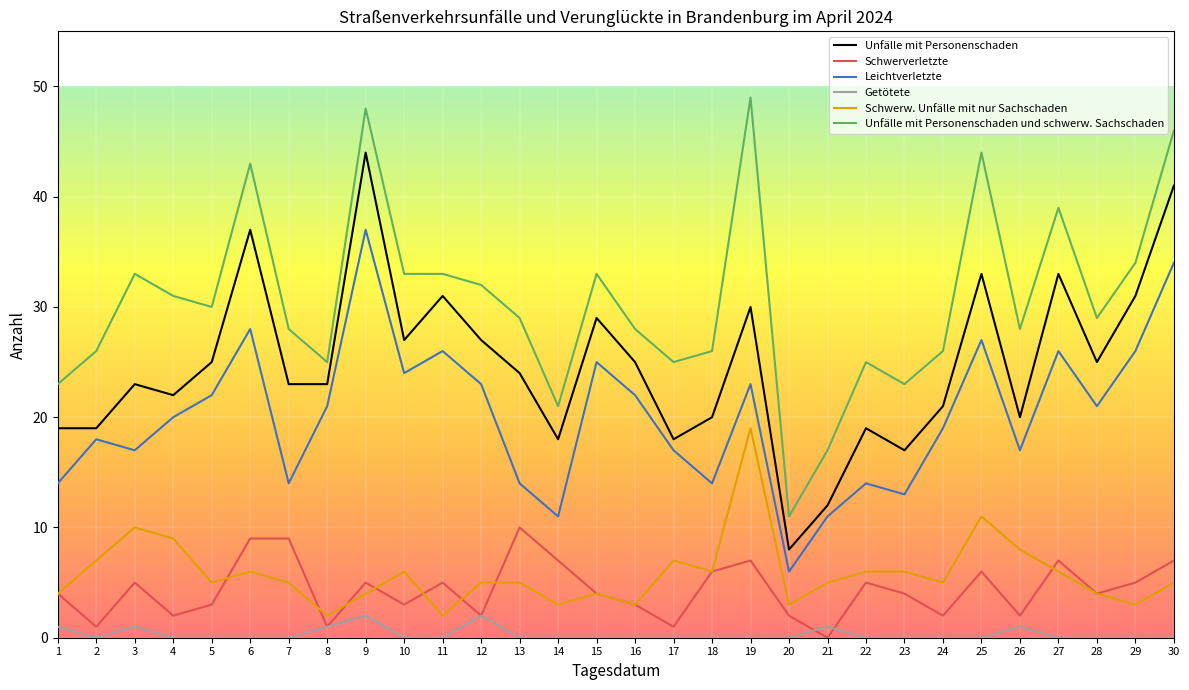

What value does the Unfälle mit Personenschaden und schwerw. Sachschaden series have at 21, to the nearest 5?

15